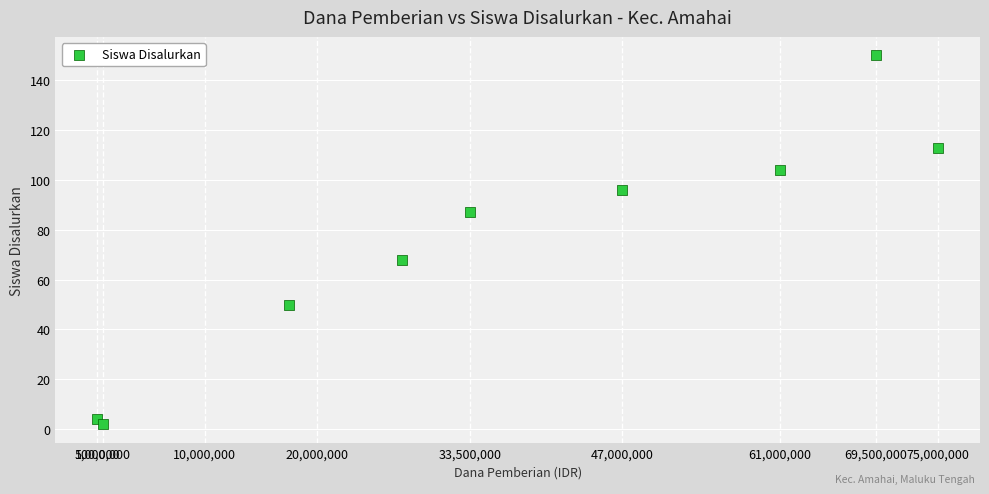

What Y value in the scatter plot is closest to 76?

68